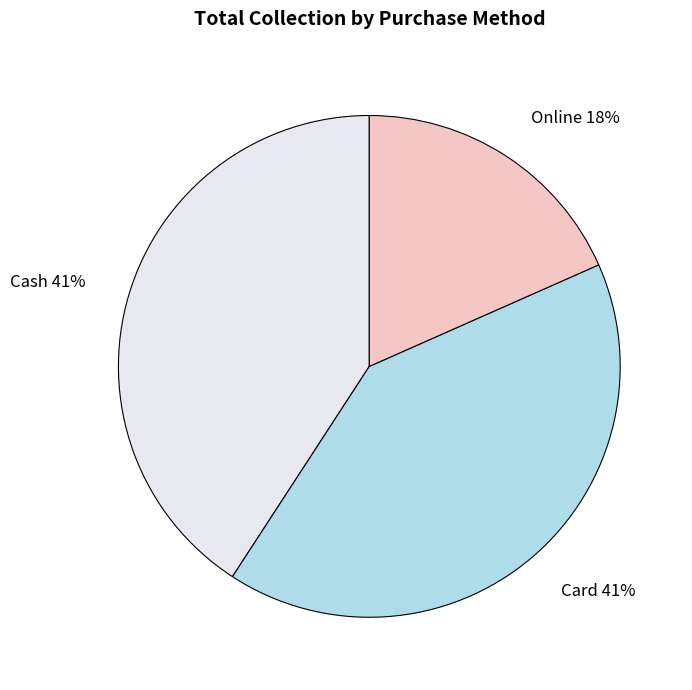

To the nearest percent, what is the average slice percentage?

33%